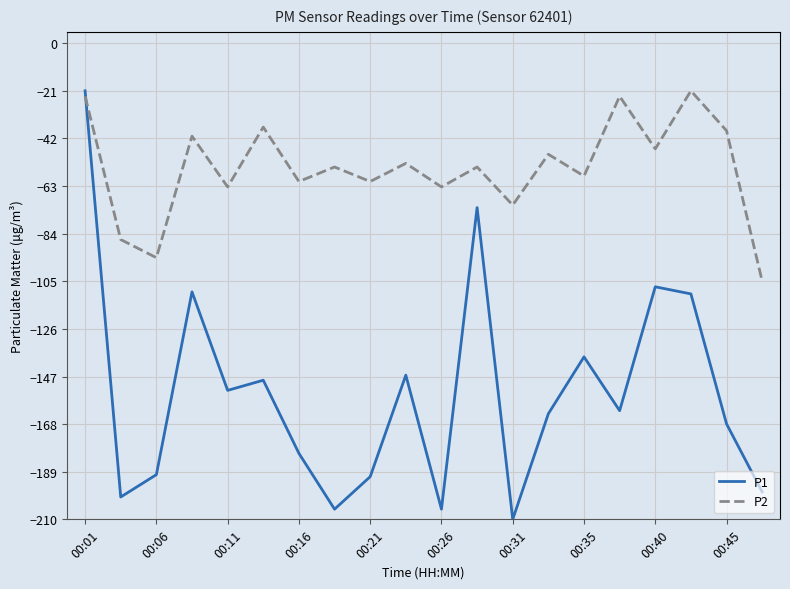

Which series ends up on top after the final intersection of P2 and P1?

P2